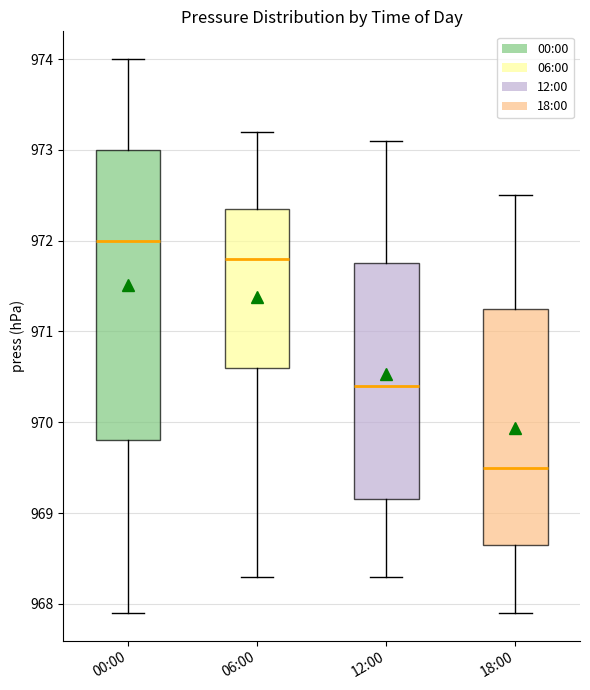

Reading left to right, read every box against the y-axis: the position of its median line, the range the box covers, and the ends of its whiskers. The values are not printed on the chart, so give them approximately, as read against the axis.

00:00: median 972.0, box 969.8 to 973.0, whiskers 967.9 to 974.0
06:00: median 971.8, box 970.6 to 972.4, whiskers 968.3 to 973.2
12:00: median 970.4, box 969.2 to 971.8, whiskers 968.3 to 973.1
18:00: median 969.5, box 968.7 to 971.3, whiskers 967.9 to 972.5